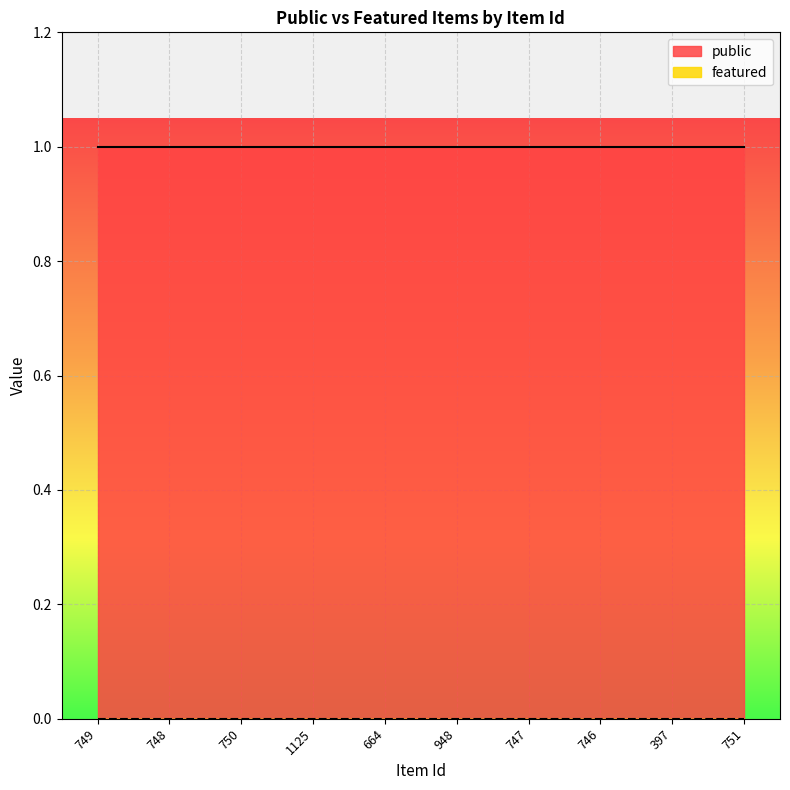

Where is public nearest to the value 1?

749